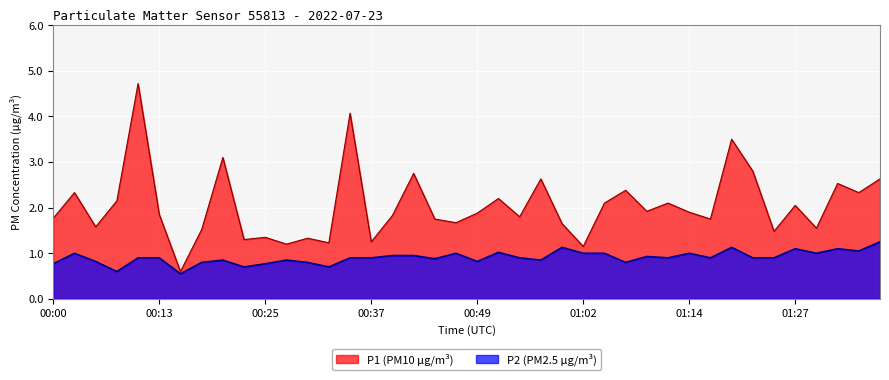

What is the total value across all series at 00:45?

2.6